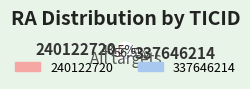

Between 337646214 and 240122720, which is larger?

337646214